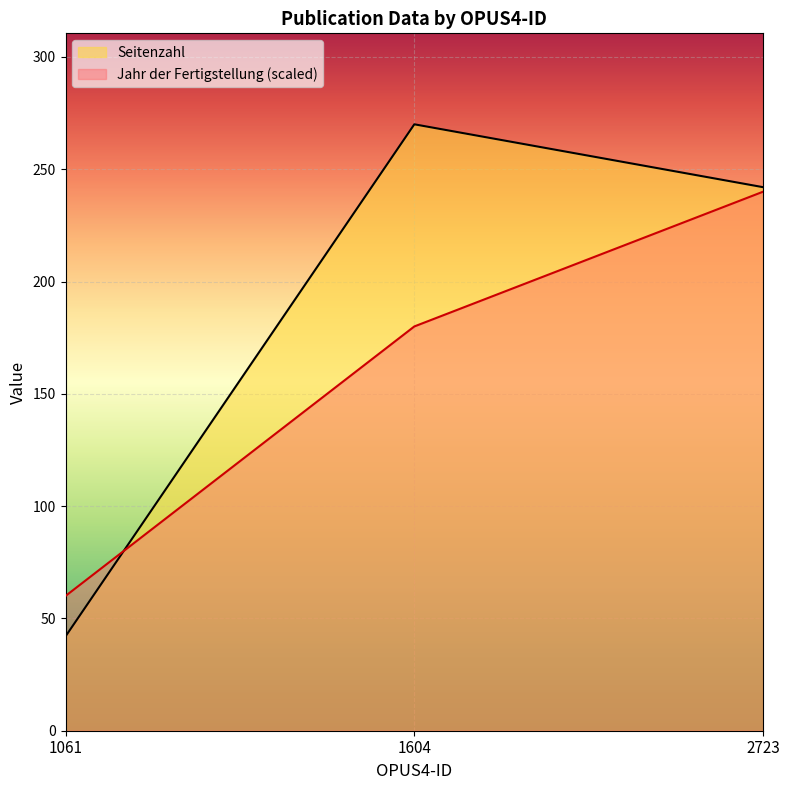

At which label does Jahr der Fertigstellung reach its minimum?

1061